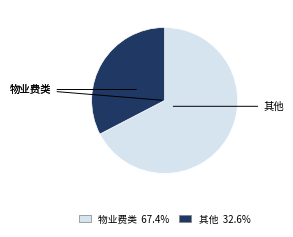

Is there a majority slice in this chart?

Yes